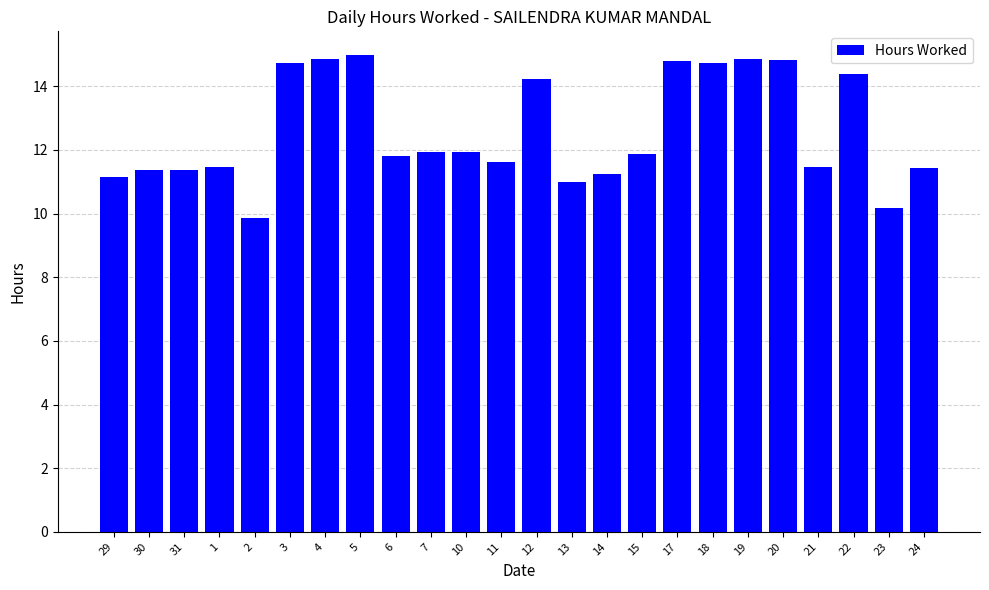

What position from the left is 30?

2